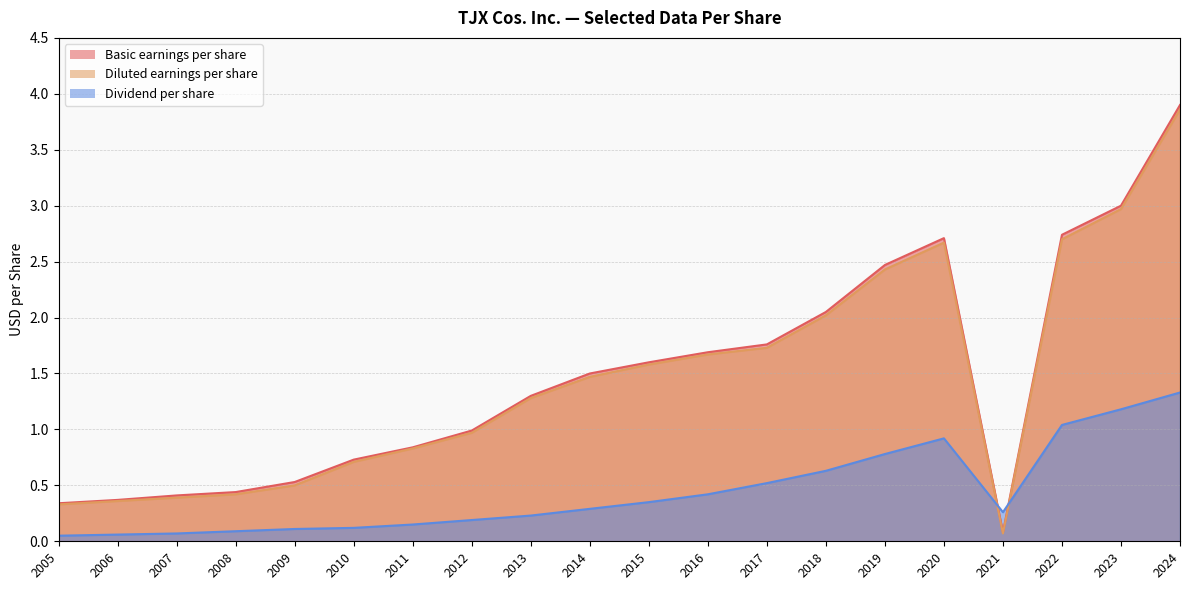

Read the Basic earnings per share value at 2023.

3.0